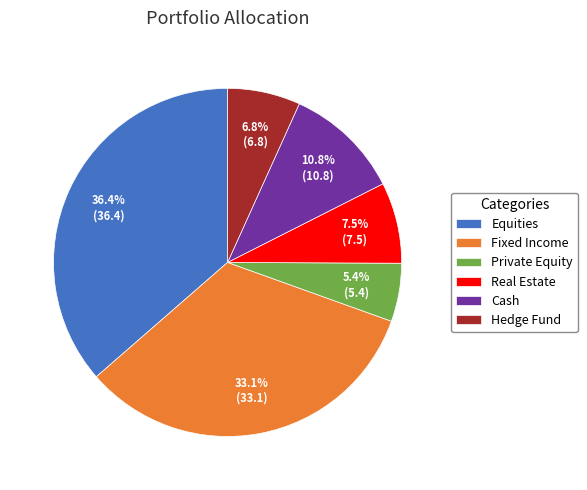

Which category has the biggest portion of the pie?

Equities